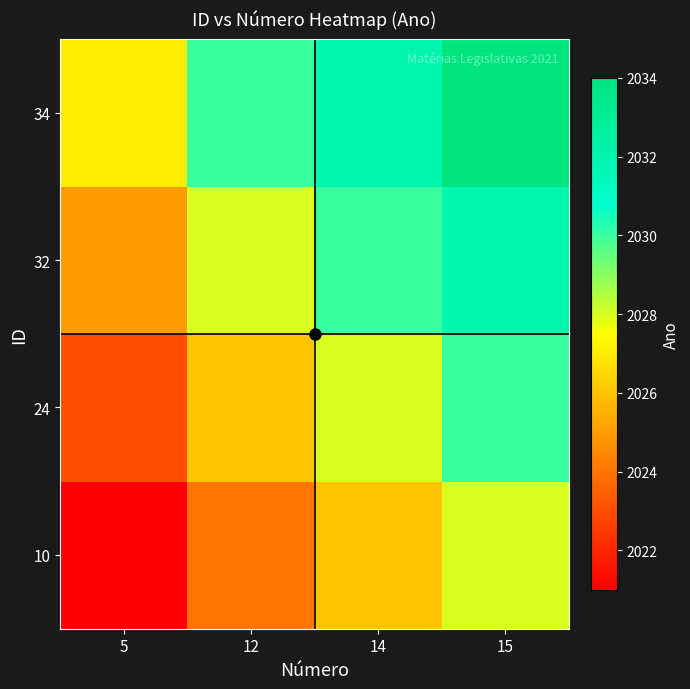

Between 12 and 14, which is larger?

14